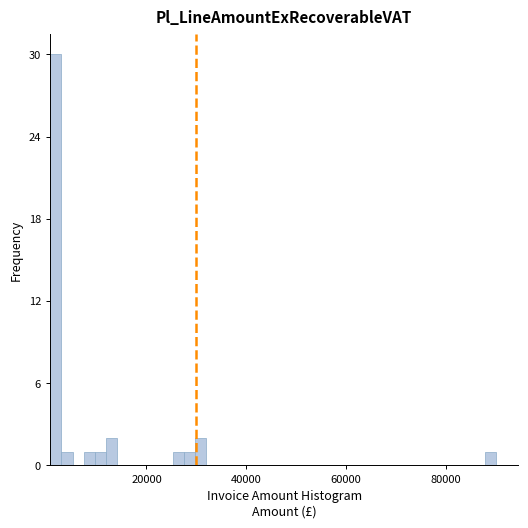

Around what value on the x-axis is the tallest bar? Give the approximate position of its centre, as read against the axis.

2000